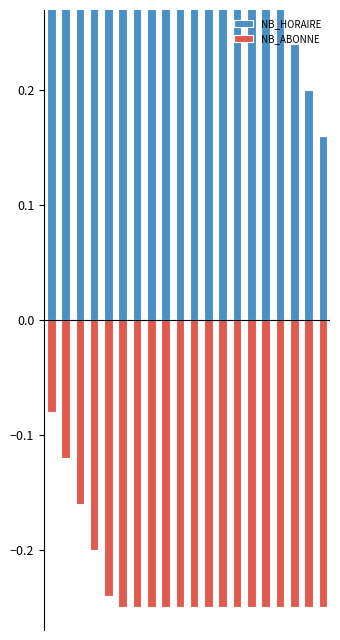

What are all the series names shown in the legend?

NB_HORAIRE, NB_ABONNE